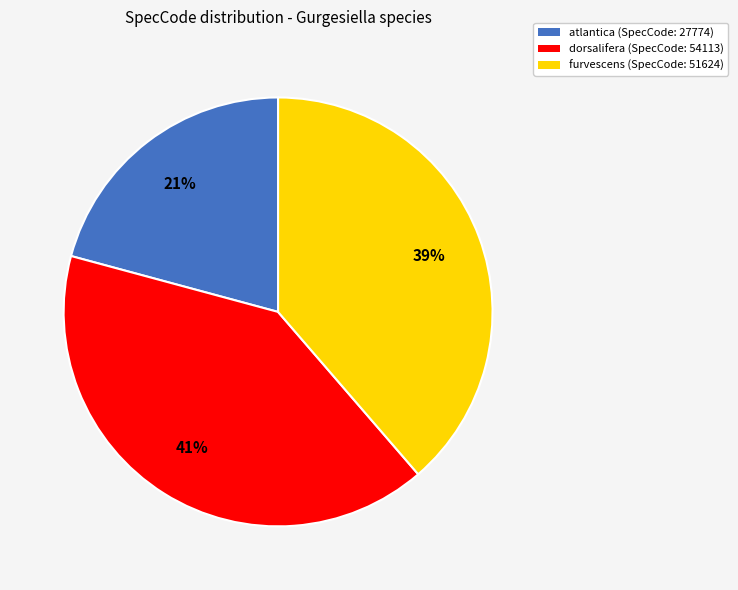

To the nearest percent, what percentage of the pie is dorsalifera?

41%